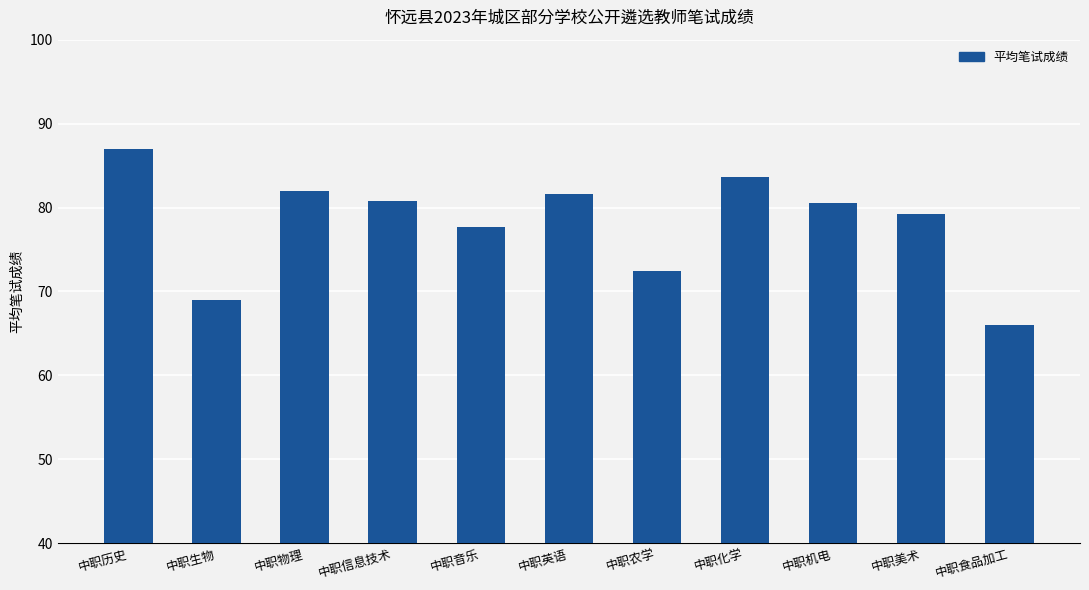

What position from the right is 中职生物?

10